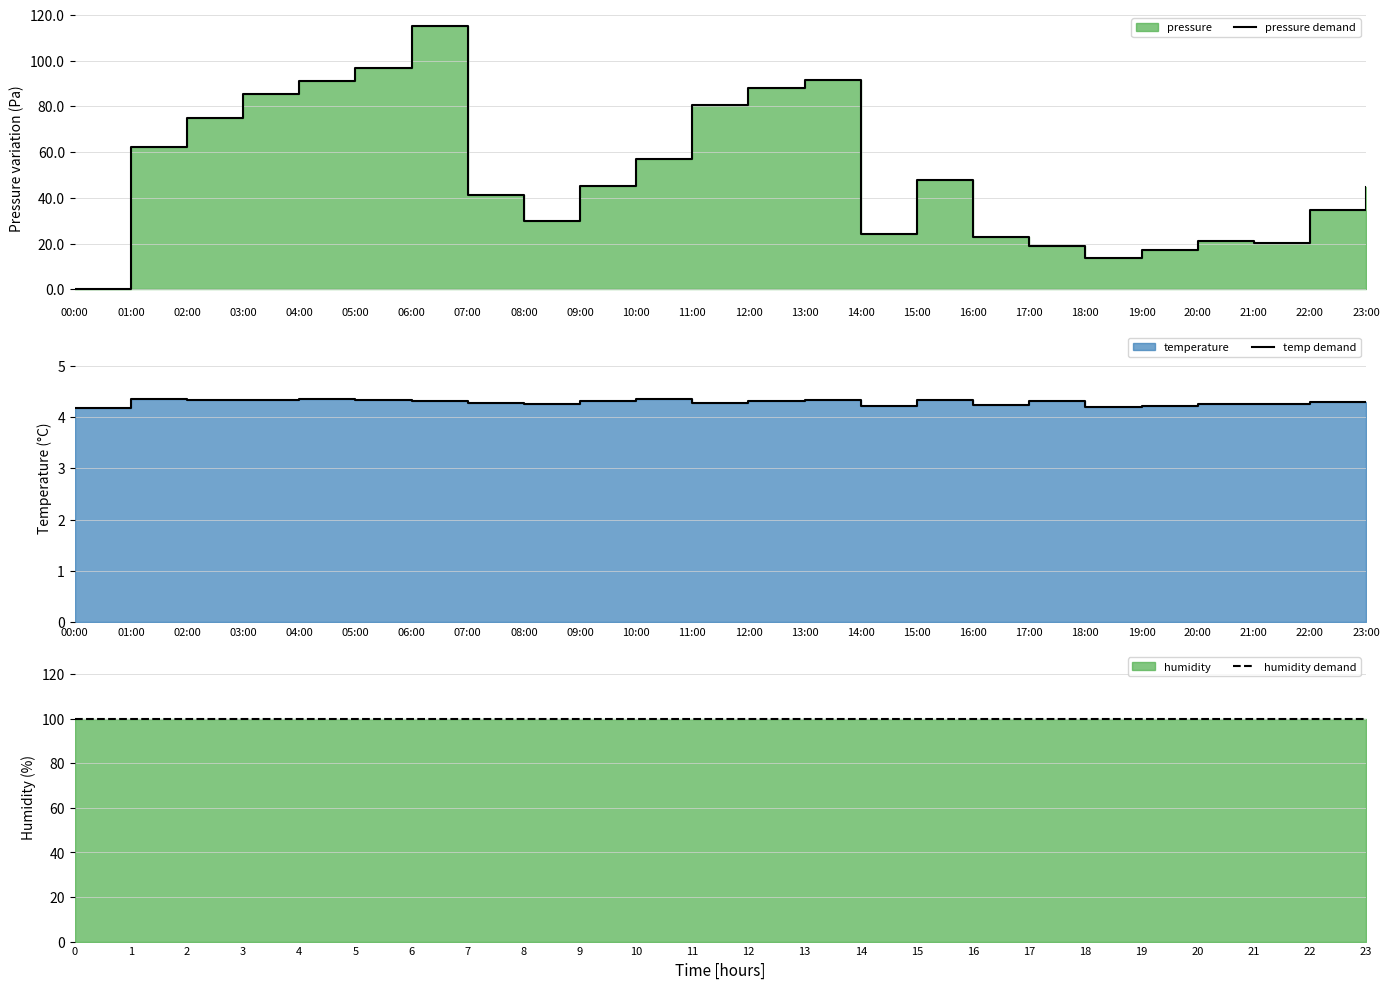

Which series has the largest range (max minus min)?

pressure demand